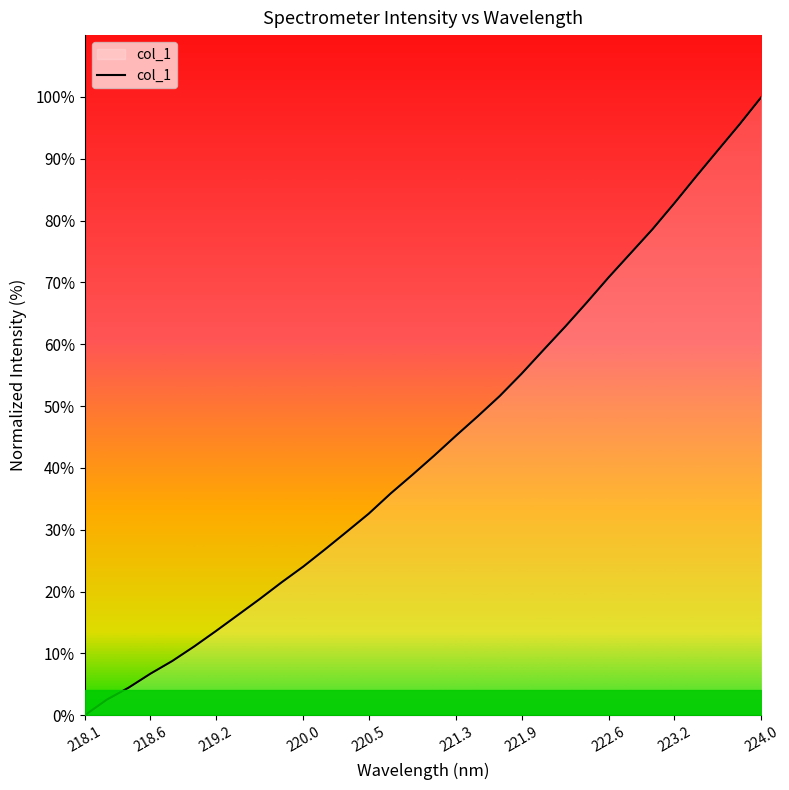

What is the difference between the maximum and minimum values?

100.0